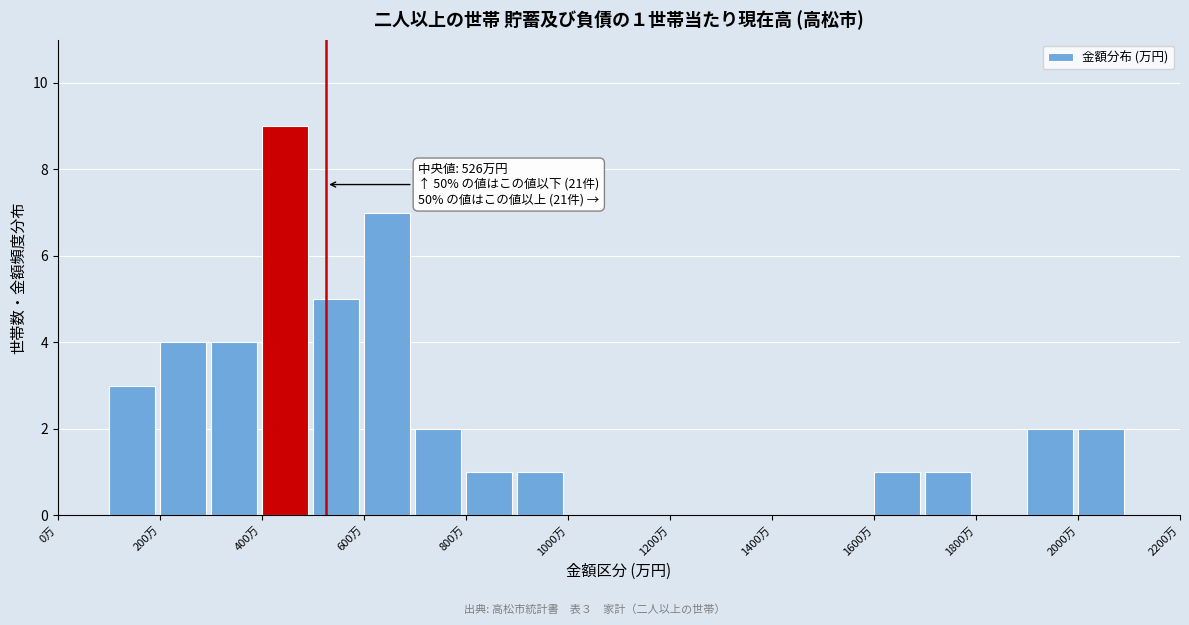

Which range on the x-axis has the tallest bar?

400 to 500